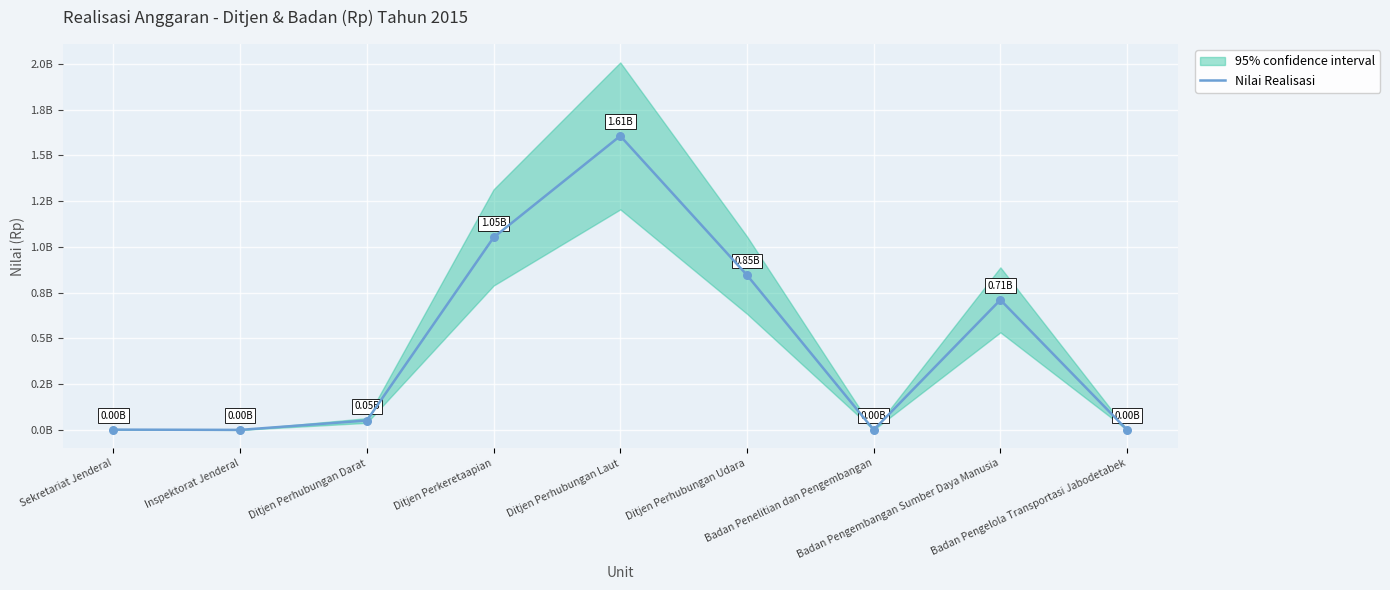

What is the change in value from Badan Penelitian dan Pengembangan to Badan Pengembangan Sumber Daya Manusia?

+710283569